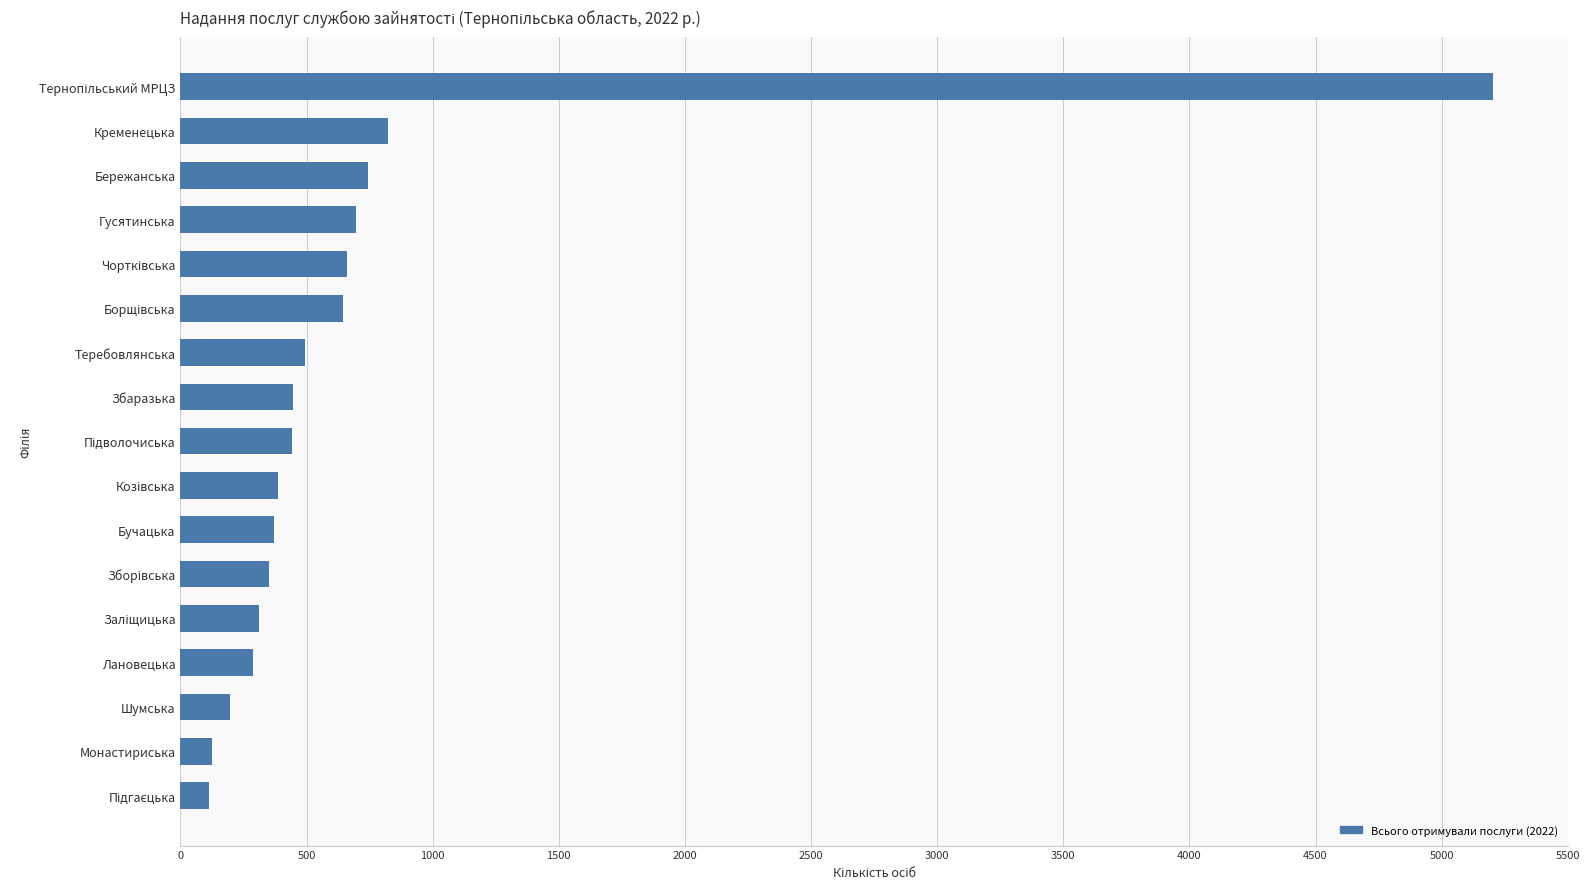

What is the difference between the maximum and second lowest values?

5081